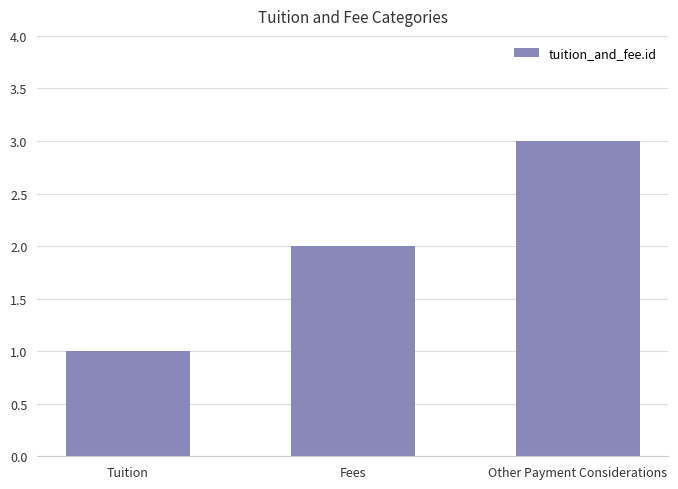

What is the ratio of the value at Tuition to the value at Other Payment Considerations?

0.3